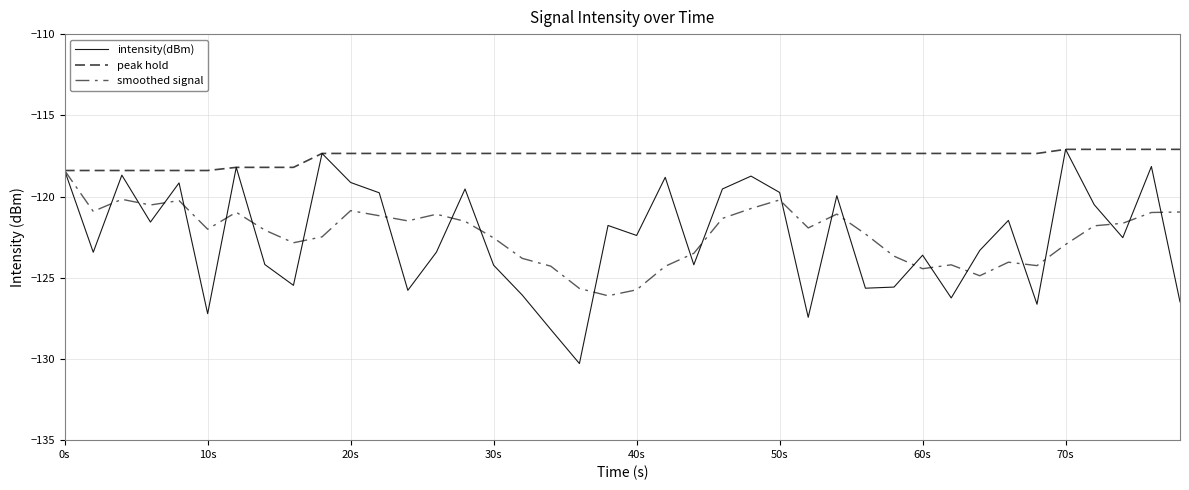

How many lines are shown in the chart?

3